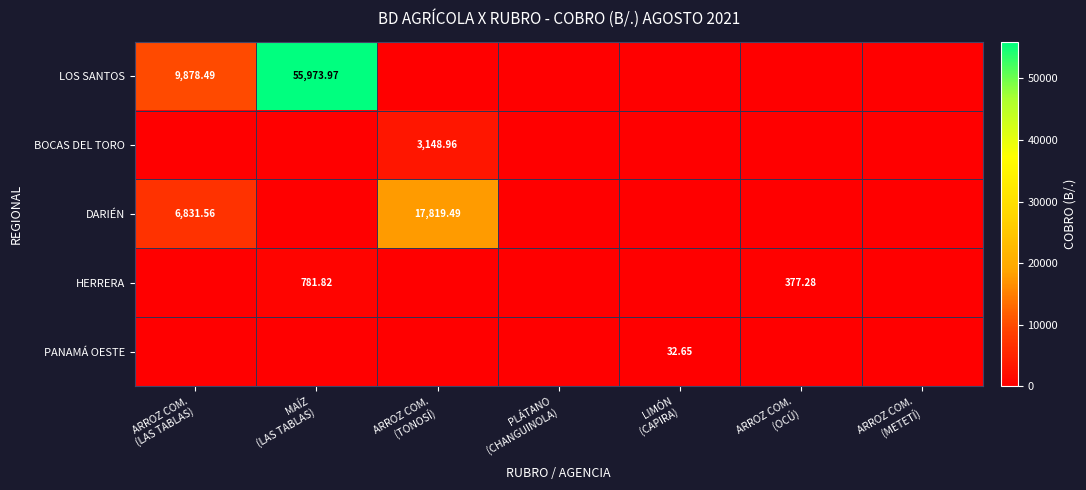

Which series has the largest total across all categories?

LOS SANTOS